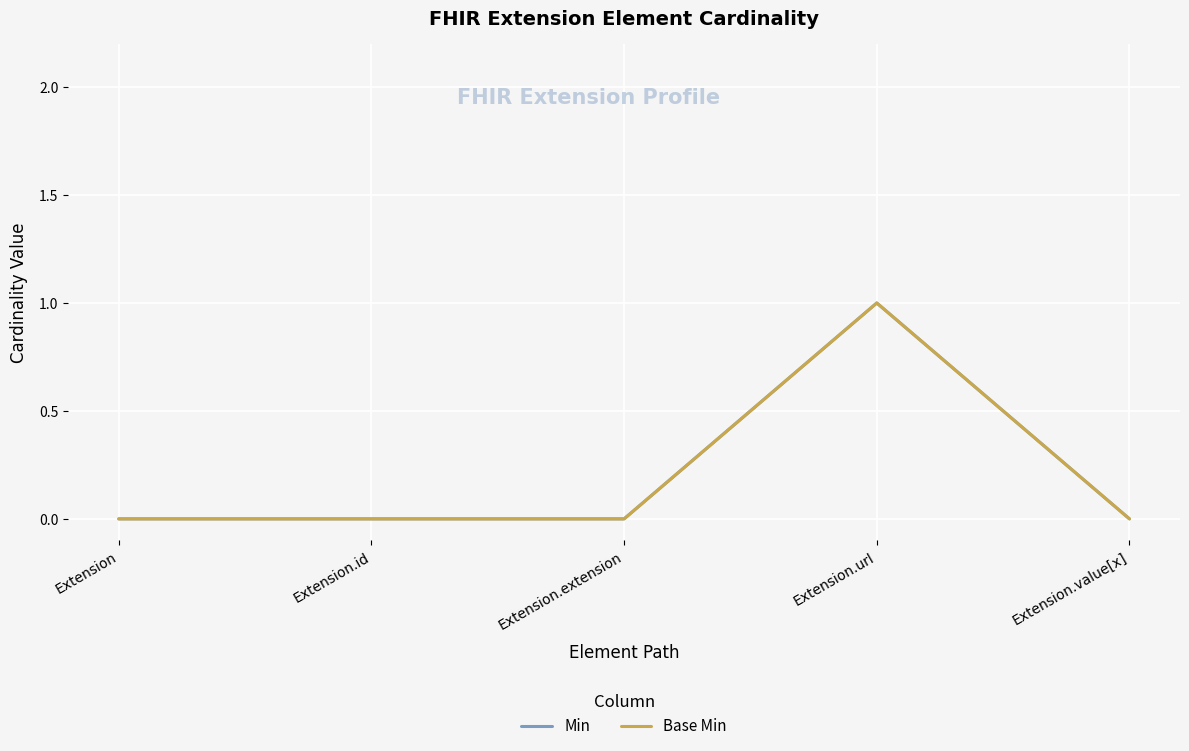

Is this an area chart (filled region under the line)?

No